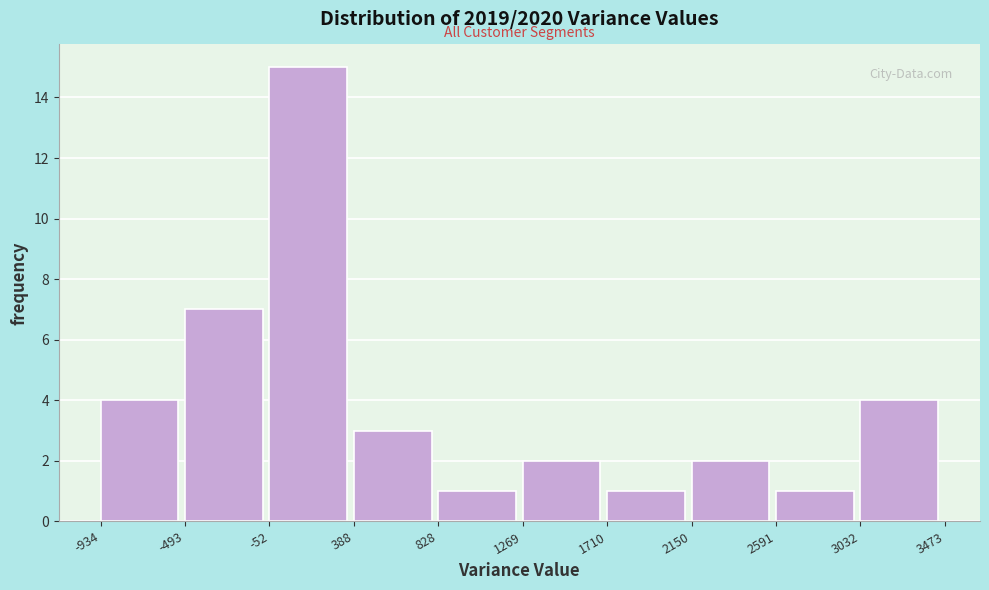

Reading left to right, transcribe this chart: for each bar, give the range it covers on the x-axis and its height. The values are not printed on the chart, so give them approximately, as read against the axis.

-934 to -493: 4
-493 to -52: 7
-52 to 388: 15
388 to 828: 3
828 to 1269: 1
1269 to 1710: 2
1710 to 2150: 1
2150 to 2591: 2
2591 to 3032: 1
3032 to 3473: 4